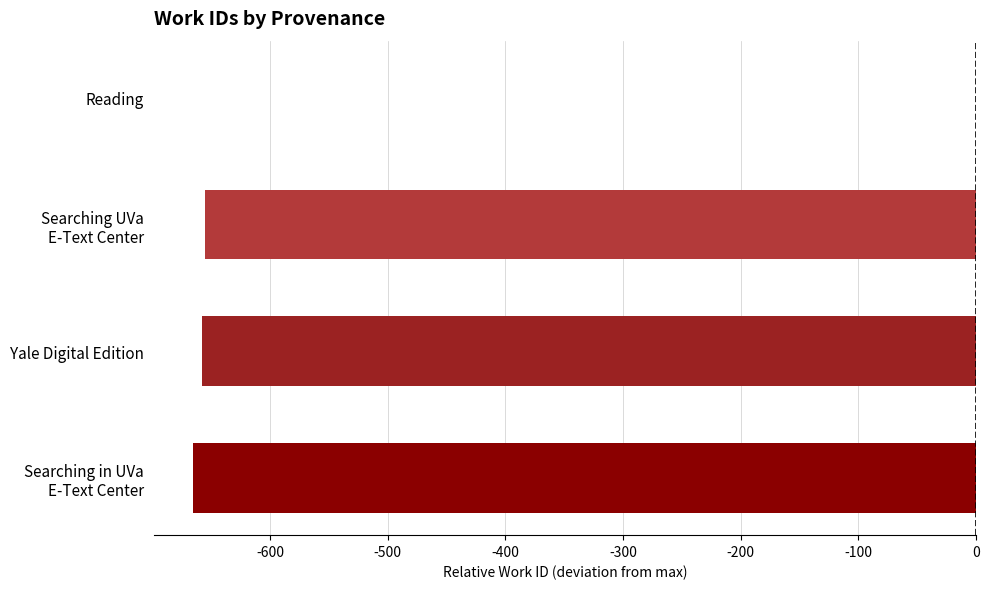

Is it true that the value at Reading is 0.0?

True